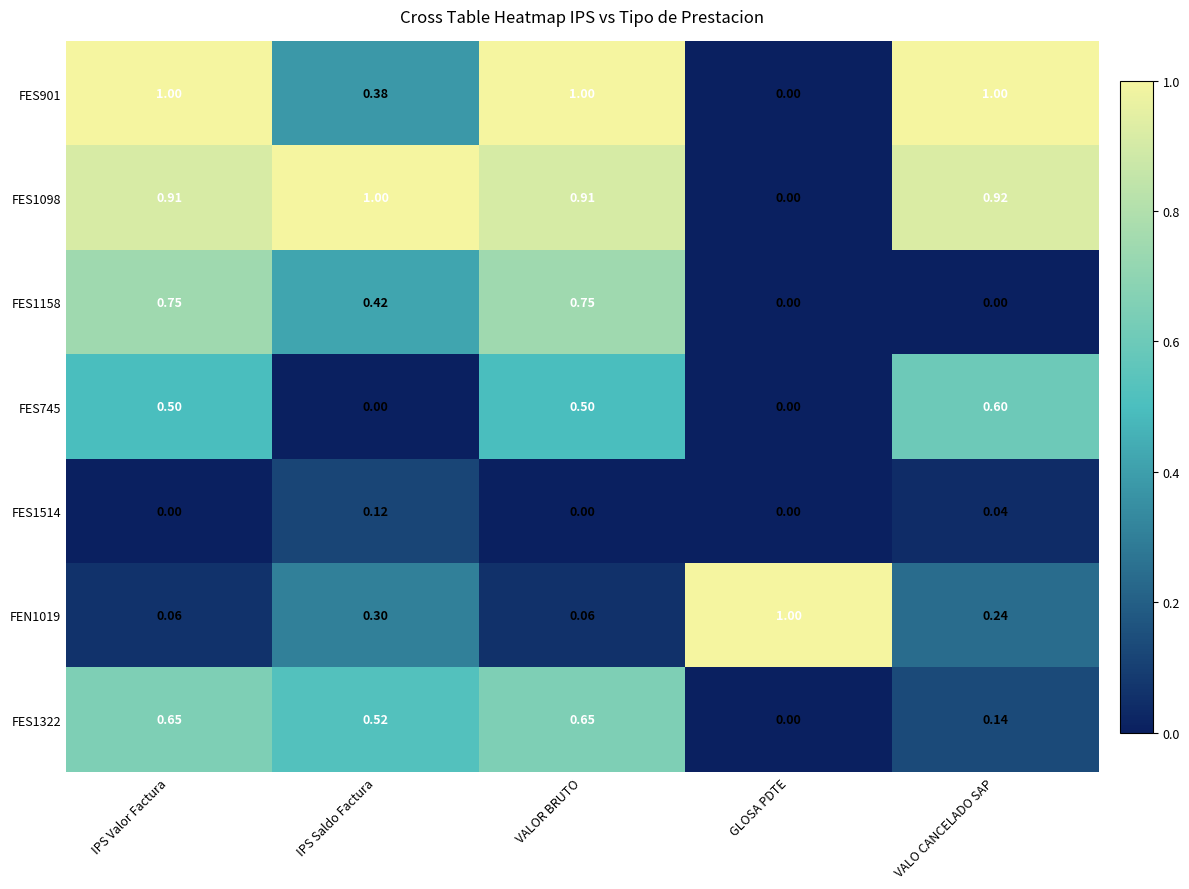

Which series has the largest total across all categories?

FES1098